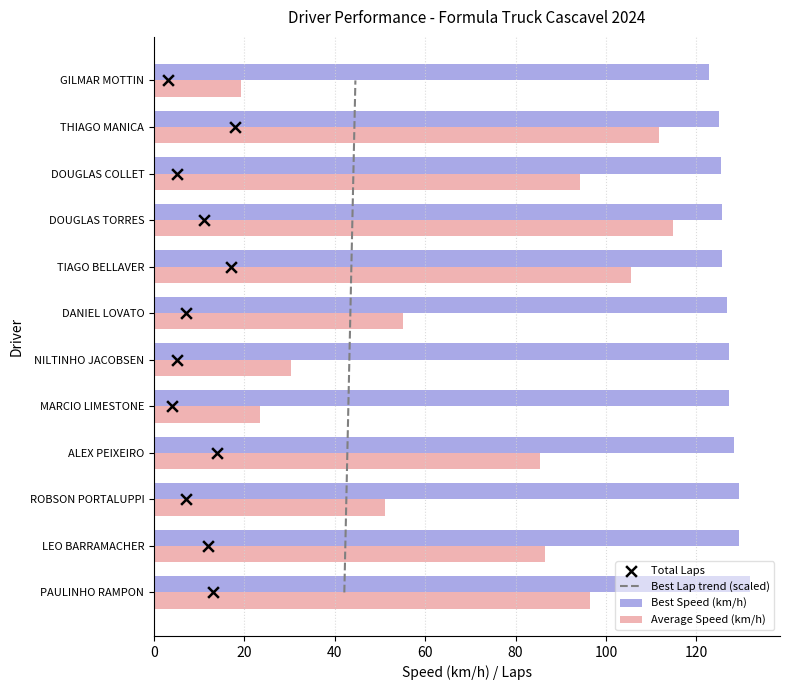

What is the minimum value for Best Speed (km/h)?

122.8